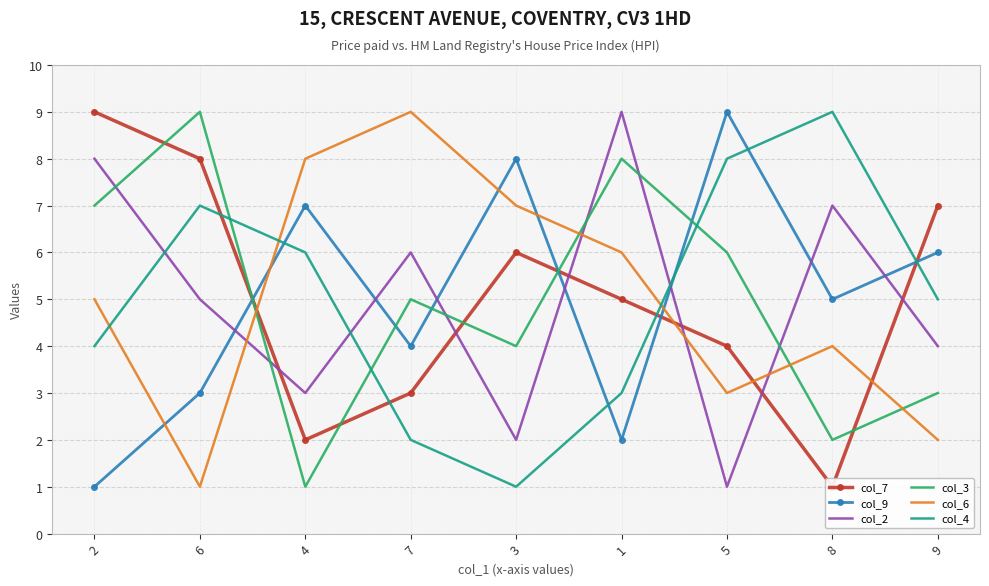

True or false: col_2 has more than 2 points higher than both neighbors.

True